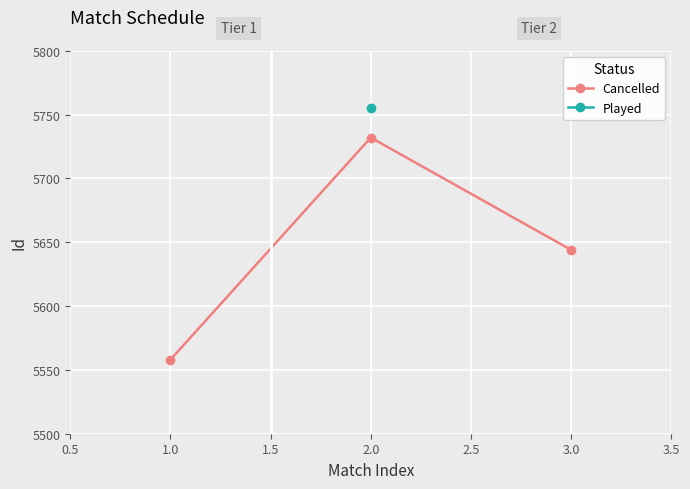

How many data points are above 5644?

1